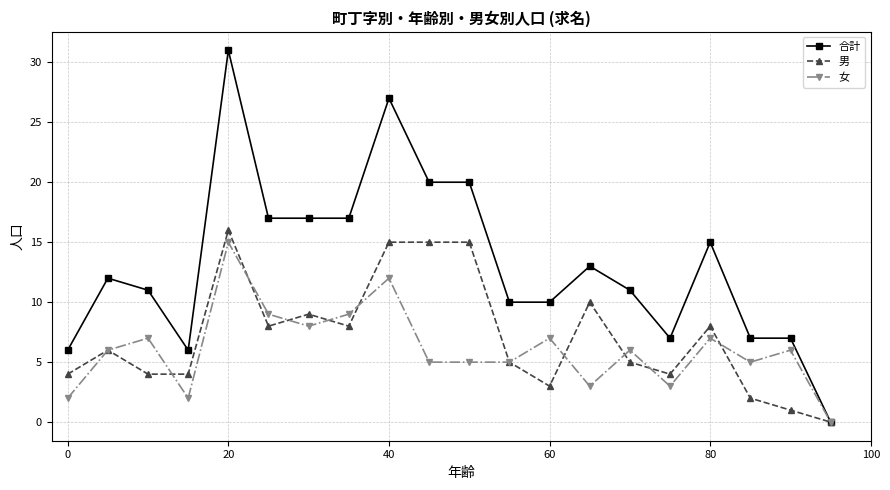

What is the value of the 男 point at the 18th from the left?

2